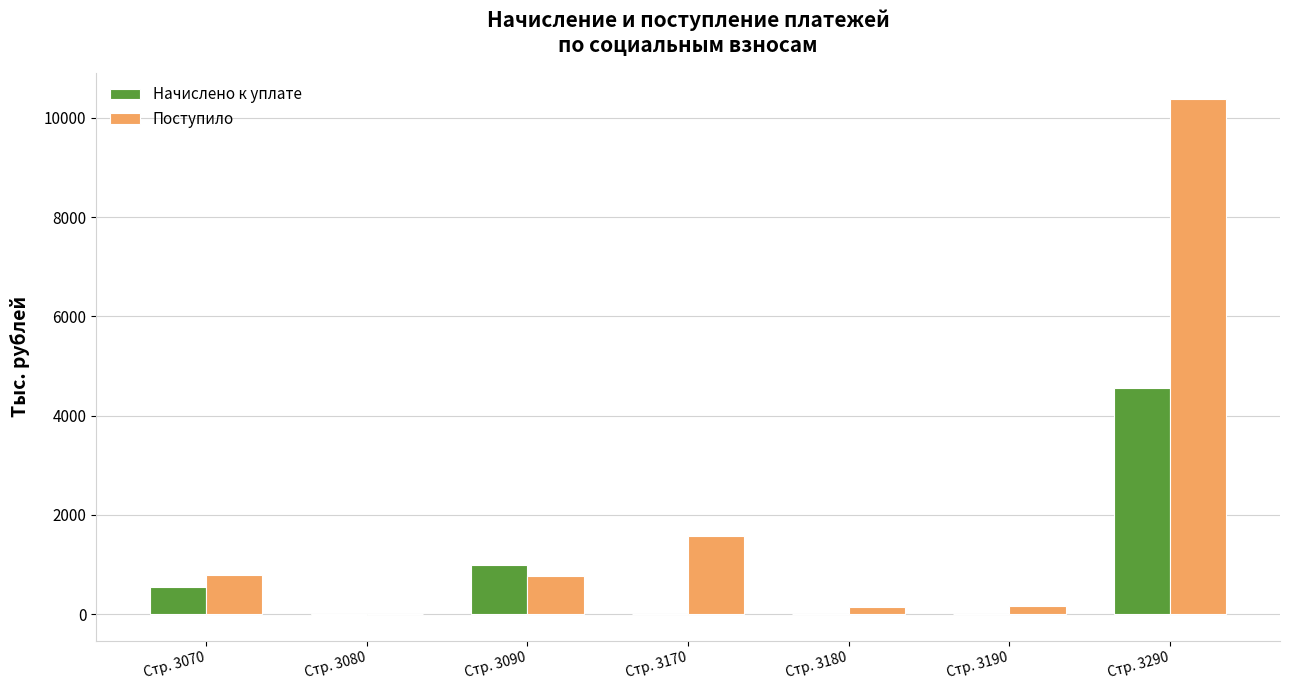

Is it true that Поступило equals 229 at Стр. 3090?

False